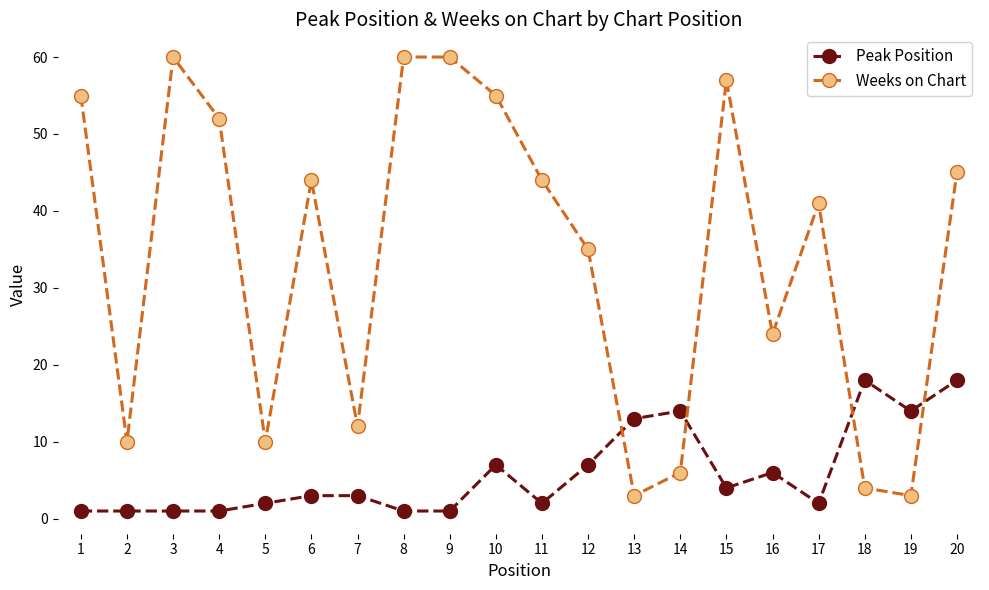

At which label is Weeks on Chart closest to 31?

12